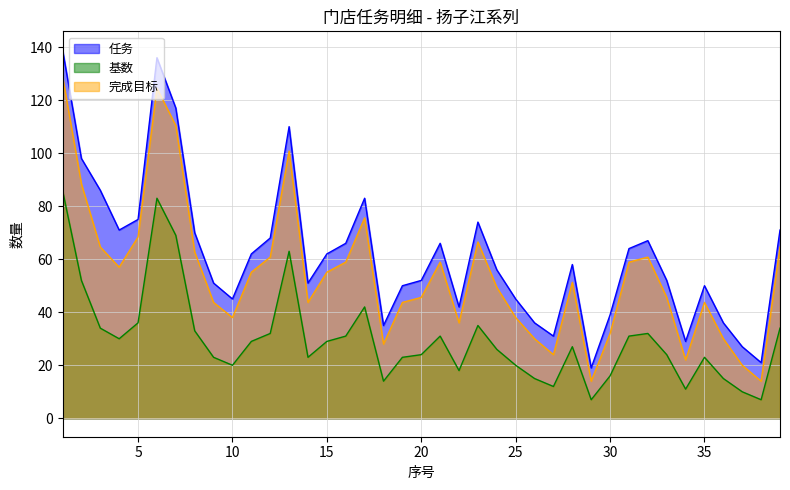

The value of 任务 at 30 is 39.0. True or false?

True